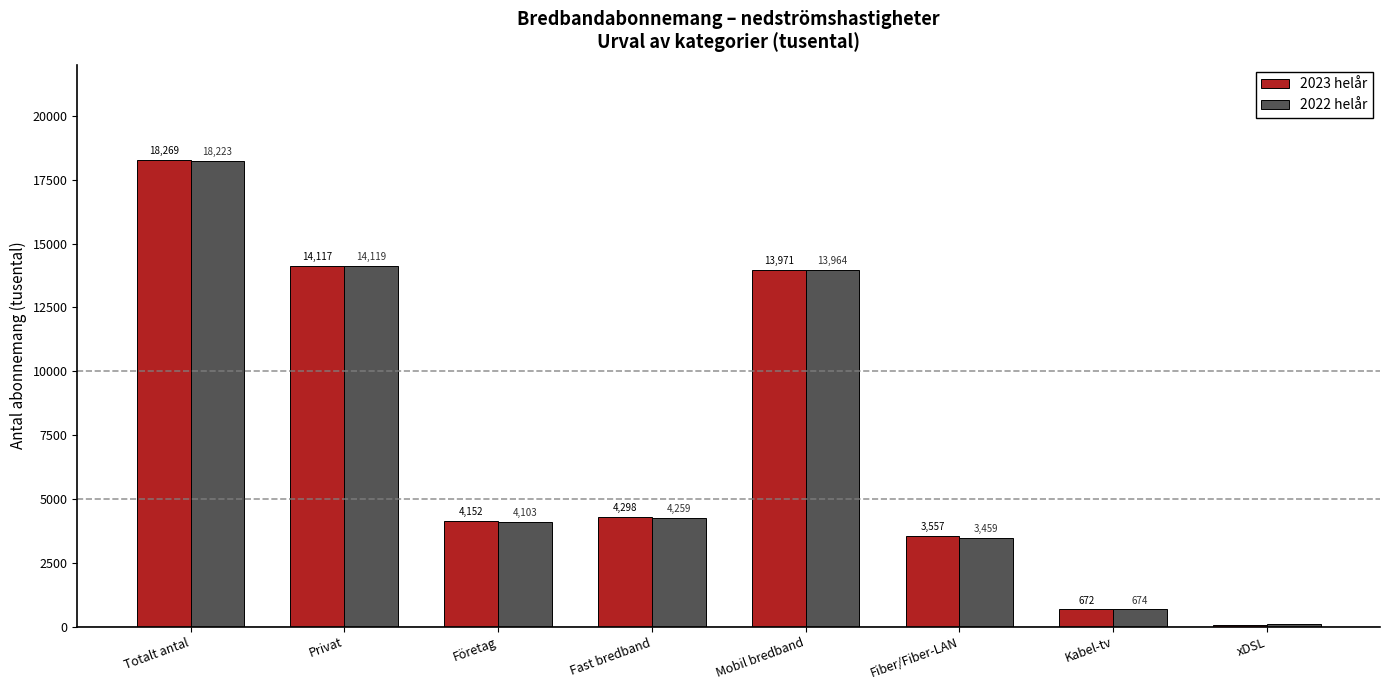

What is the highest value of the 2023 helår series?

18269.5